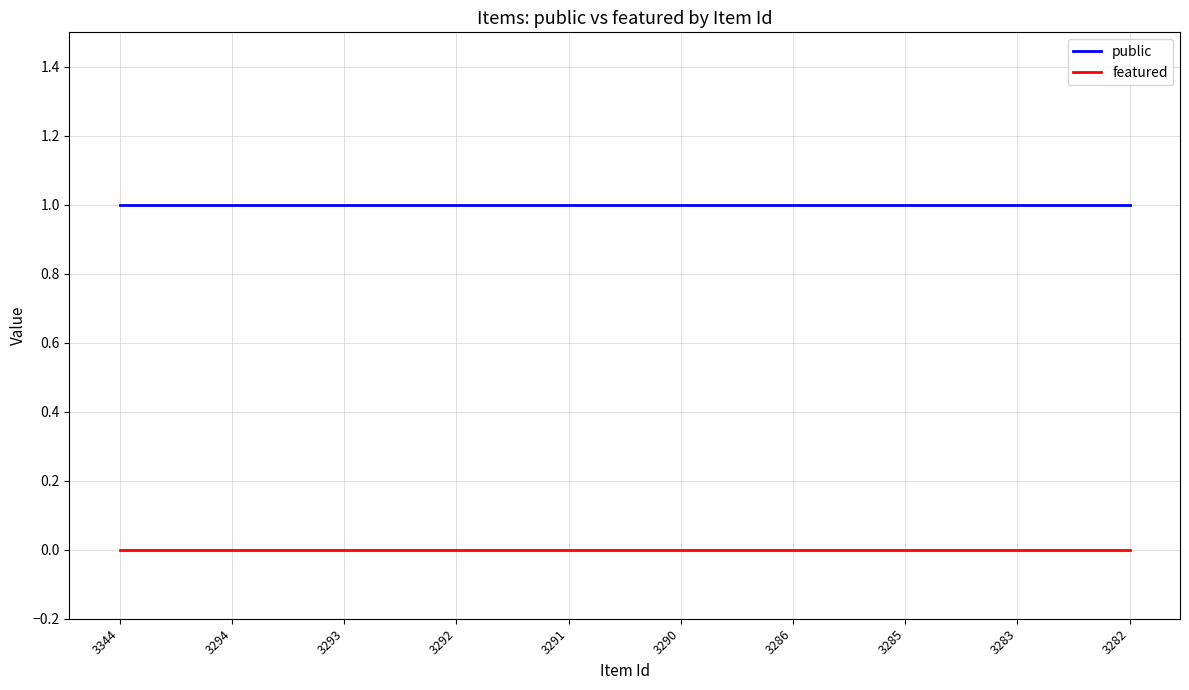

Rank the series at 3344 from highest to lowest value.

public, featured